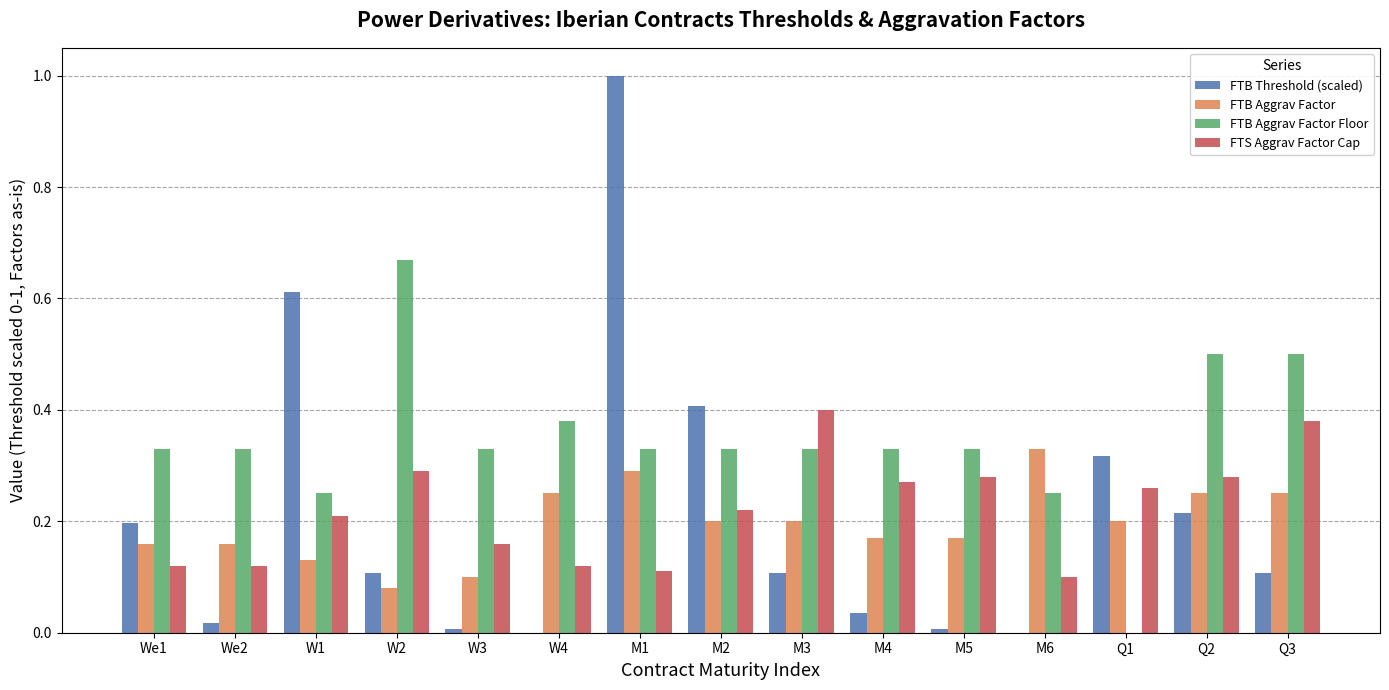

Which series changed the most between M6 and Q2?

FTB Aggrav Factor Floor